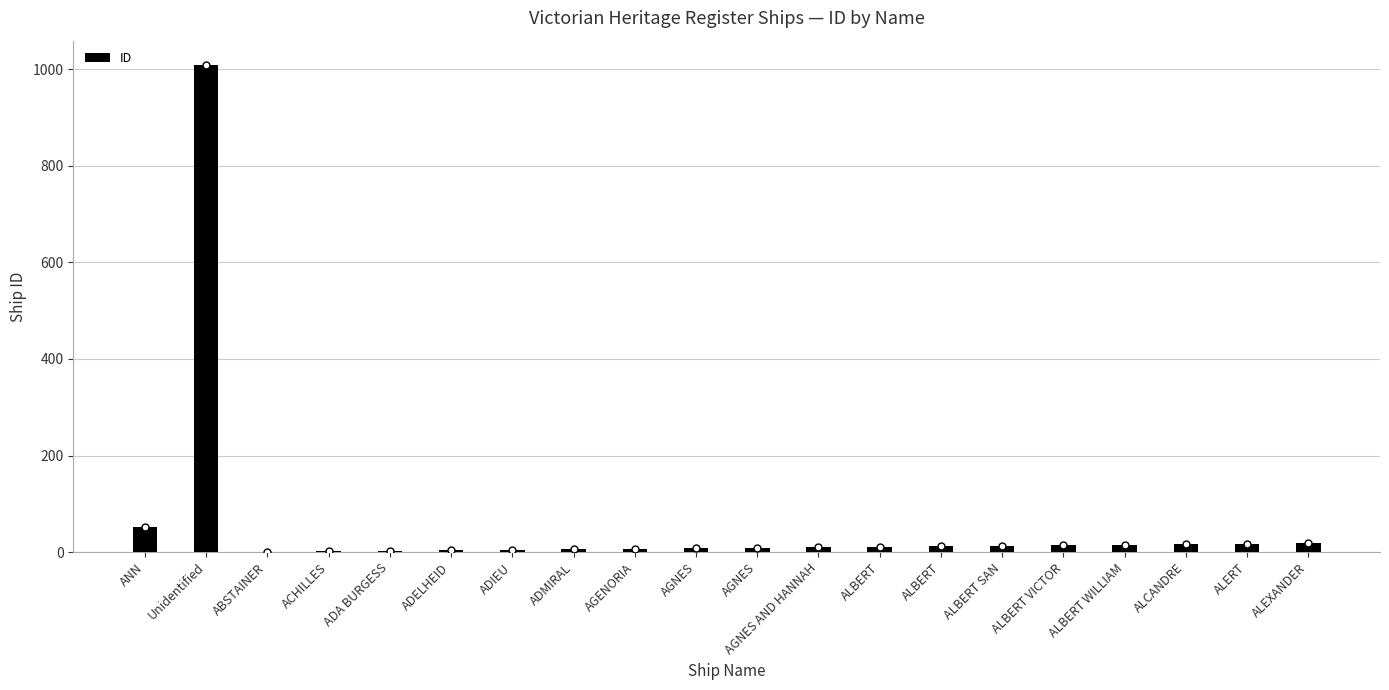

The value at ACHILLES is 3. True or false?

False